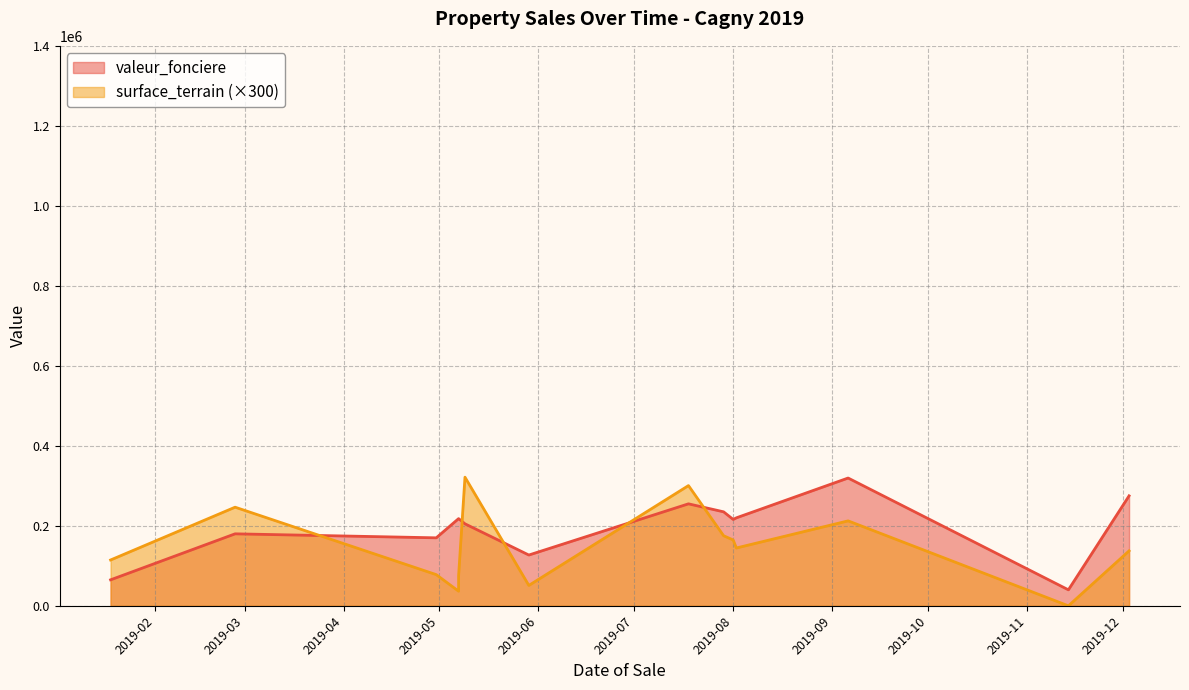

Between which two adjacent categories do valeur_fonciere and surface_terrain first intersect?

2019-02-26 and 2019-04-30